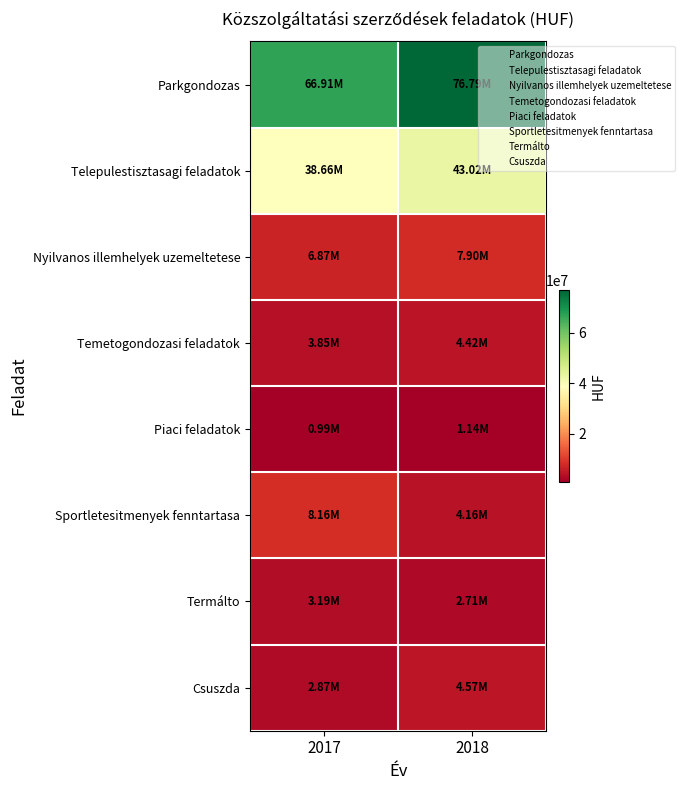

Which series changed the most between 2017 and 2018?

Parkgondozas